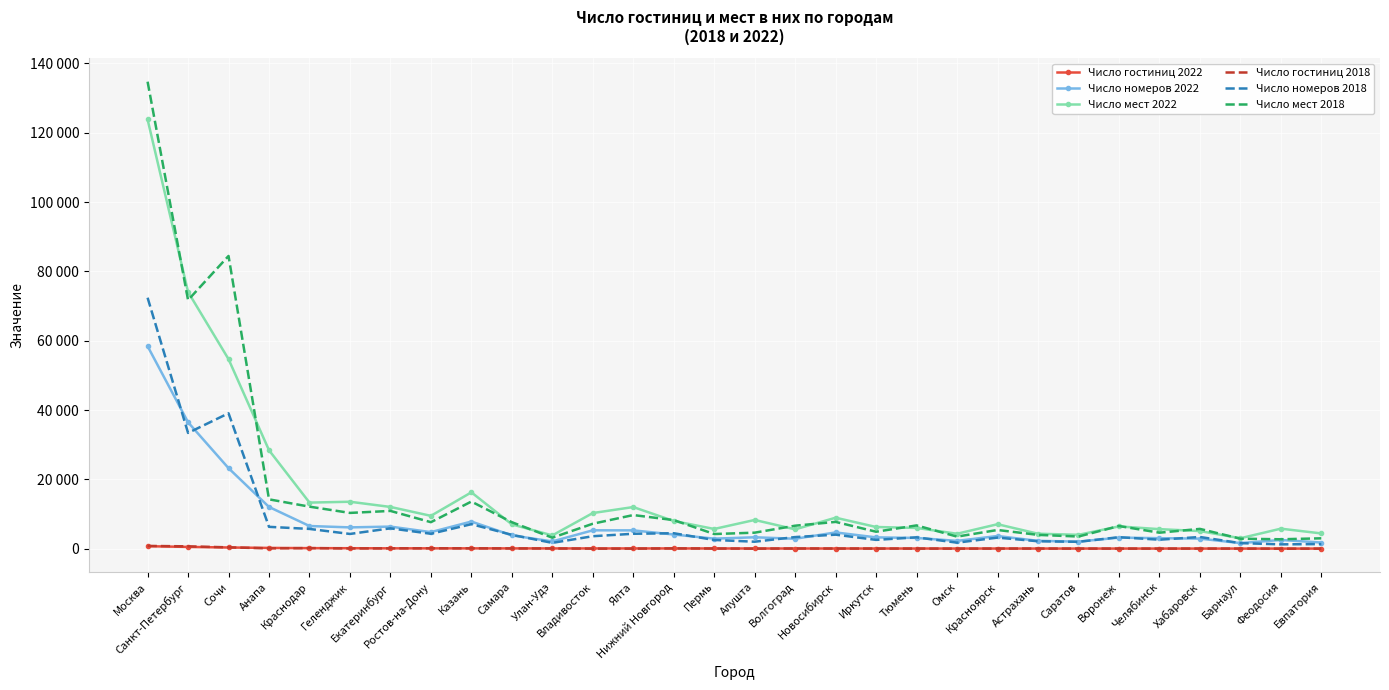

In Число мест 2022, how many points are higher than both neighbors (excluding endpoints)?

8